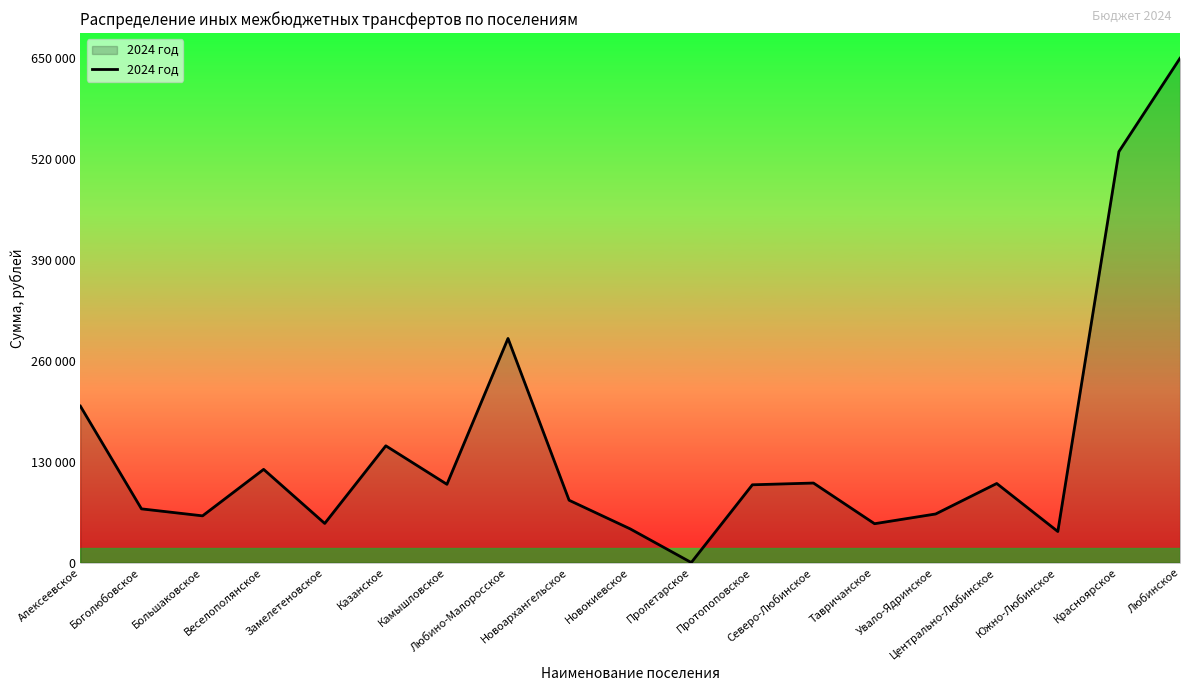

At which category does the data reach its first local valley?

Большаковское